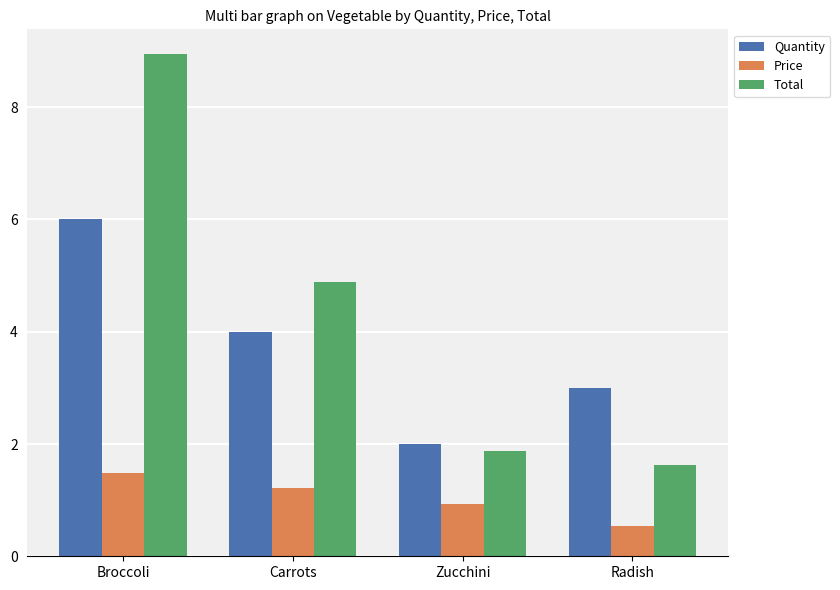

Reading left to right, what are all the values shown in this chart?

Quantity: Broccoli=6.0	Carrots=4.0	Zucchini=2.0	Radish=3.0
Price: Broccoli=1.5	Carrots=1.2	Zucchini=0.9	Radish=0.5
Total: Broccoli=8.9	Carrots=4.9	Zucchini=1.9	Radish=1.6